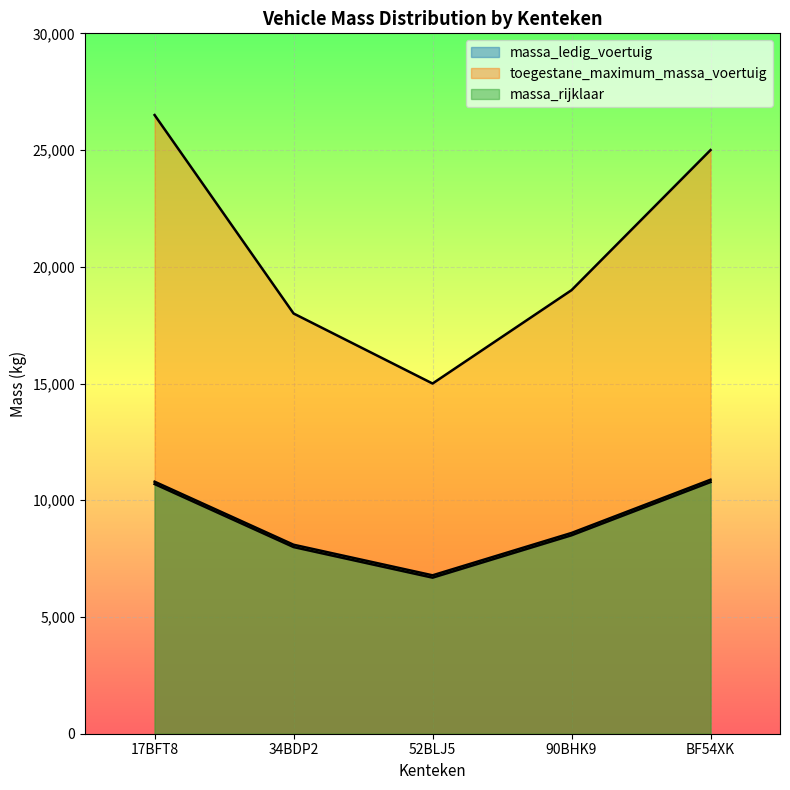

What is the value of the massa_rijklaar point at the 1st from the left?

10795